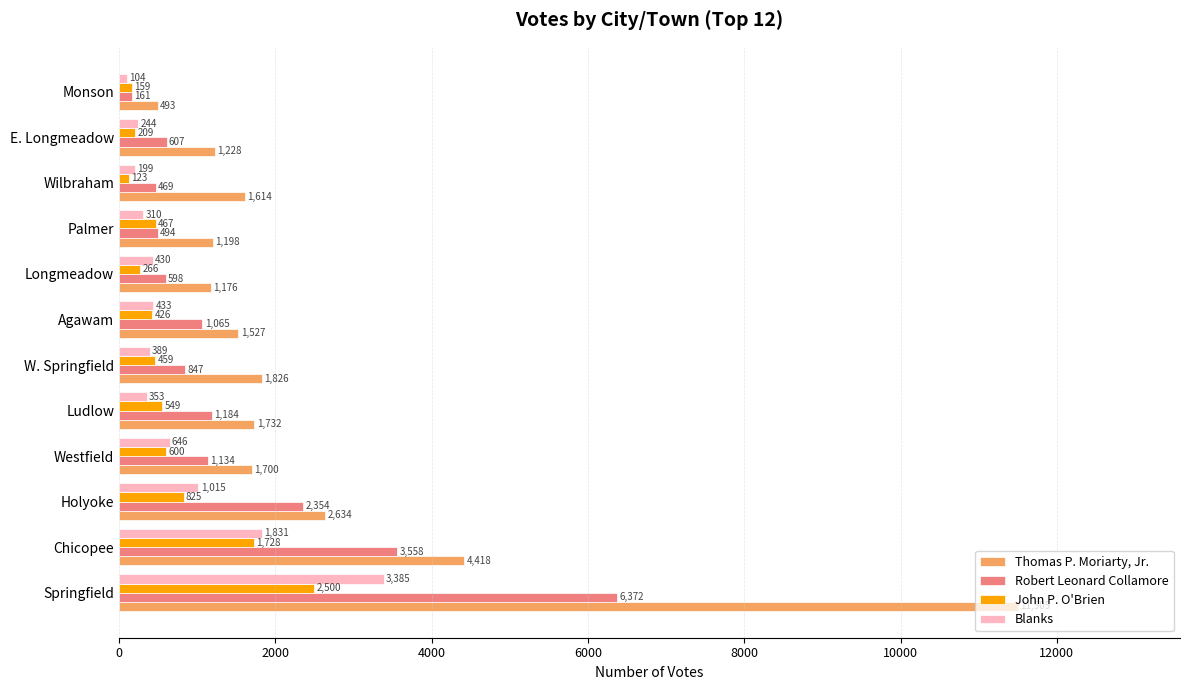

What is the difference between the maximum and minimum values in the Blanks series?

3281